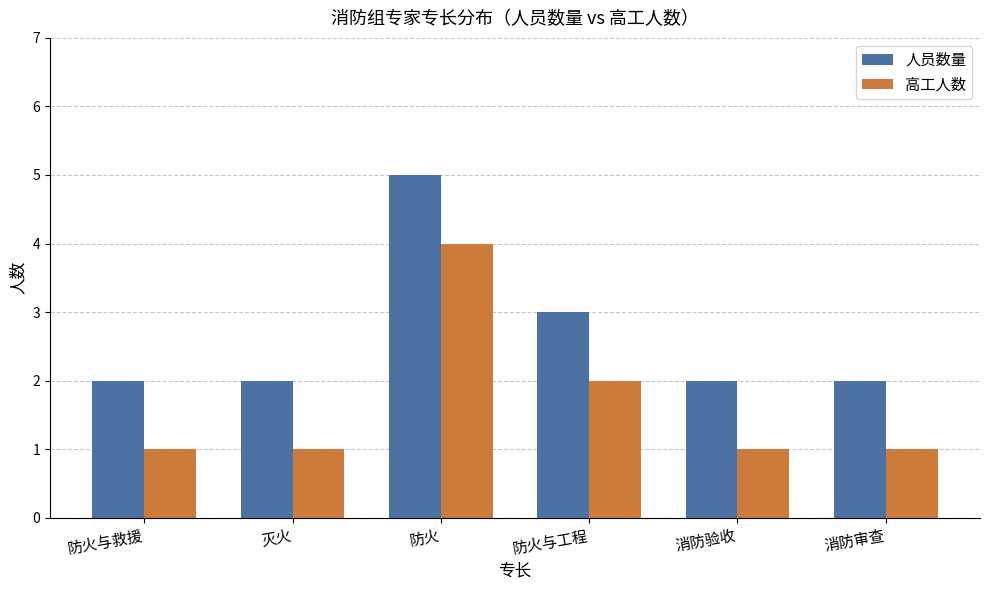

Reading right to left, transcribe all the data shown in this chart.

人员数量: 2	2	3	5	2	2
高工人数: 1	1	2	4	1	1